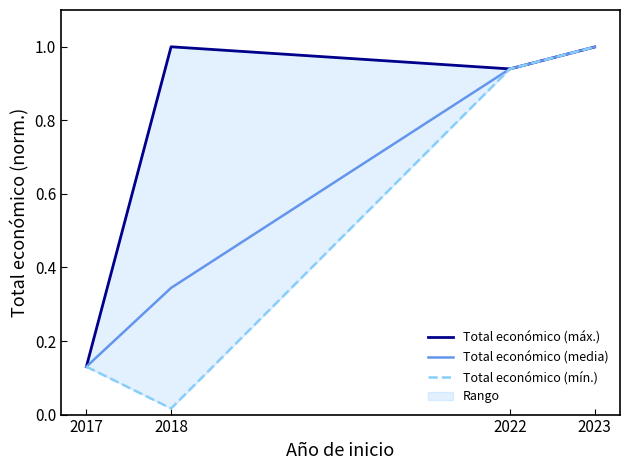

Reading left to right, extract all data points from this chart.

Total económico (máx.): 0.1	1.0	0.9	1.0
Total económico (media): 0.1	0.3	0.9	1.0
Total económico (mín.): 0.1	0.0	0.9	1.0